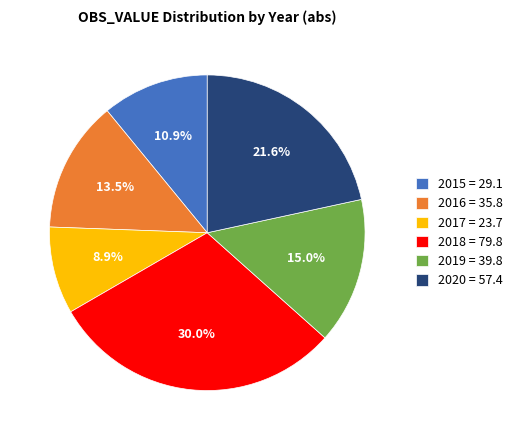

Which slice is the largest?

2018